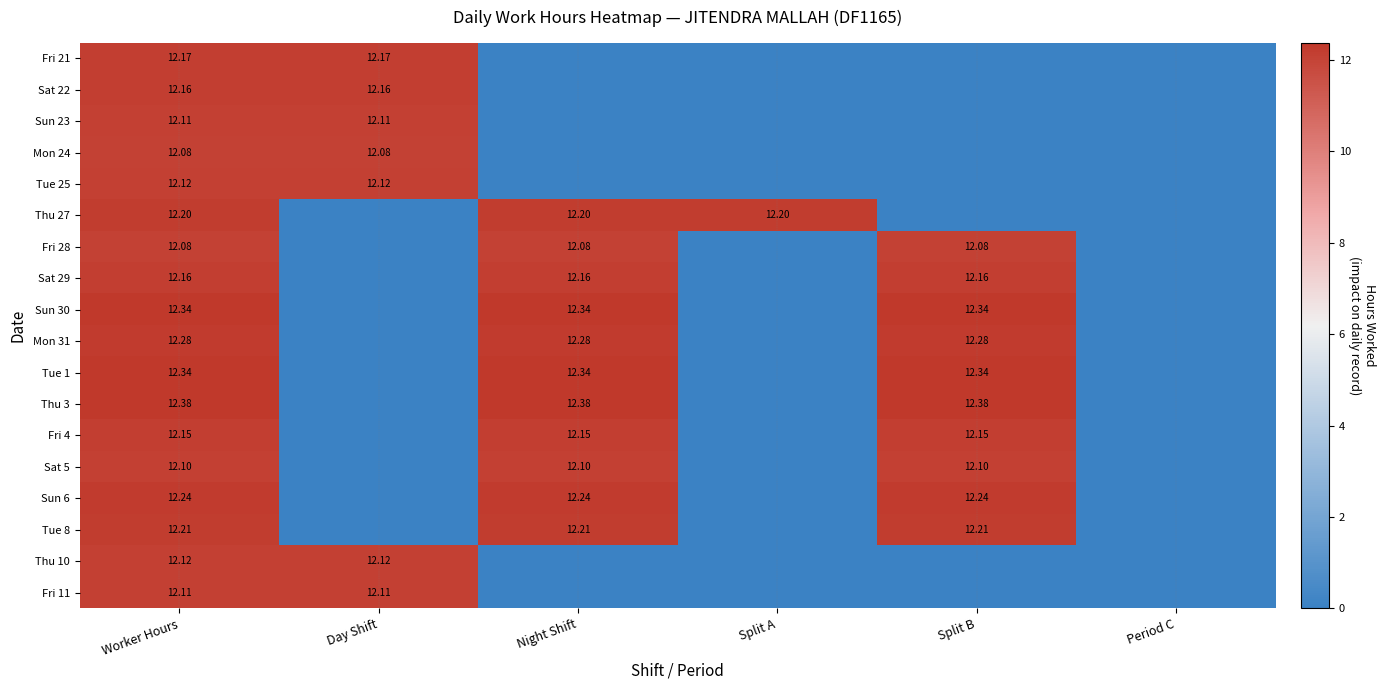

Which series has the largest total across all categories?

Thu 3